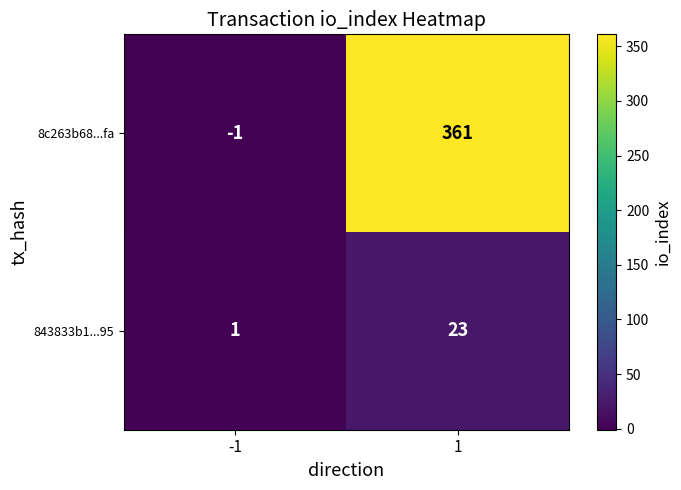

Which series has the largest total across all categories?

8c263b68...fa